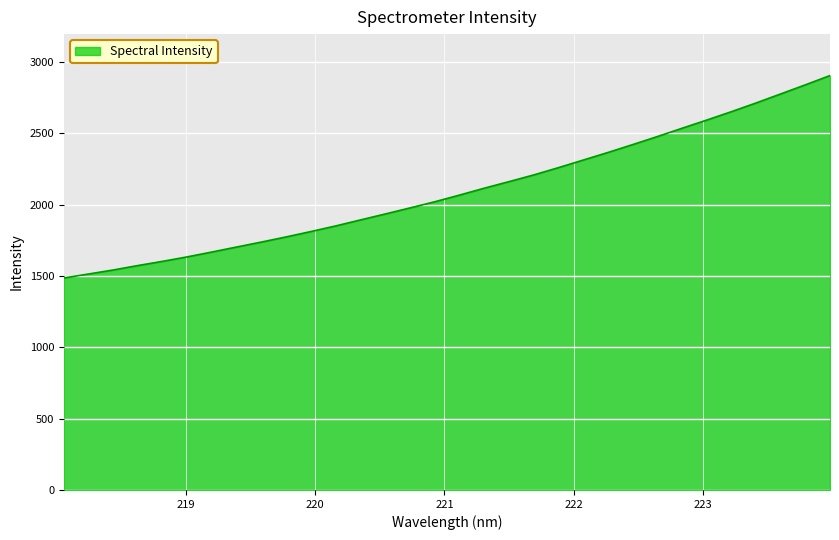

What is the minimum value shown in the chart?

1485.9